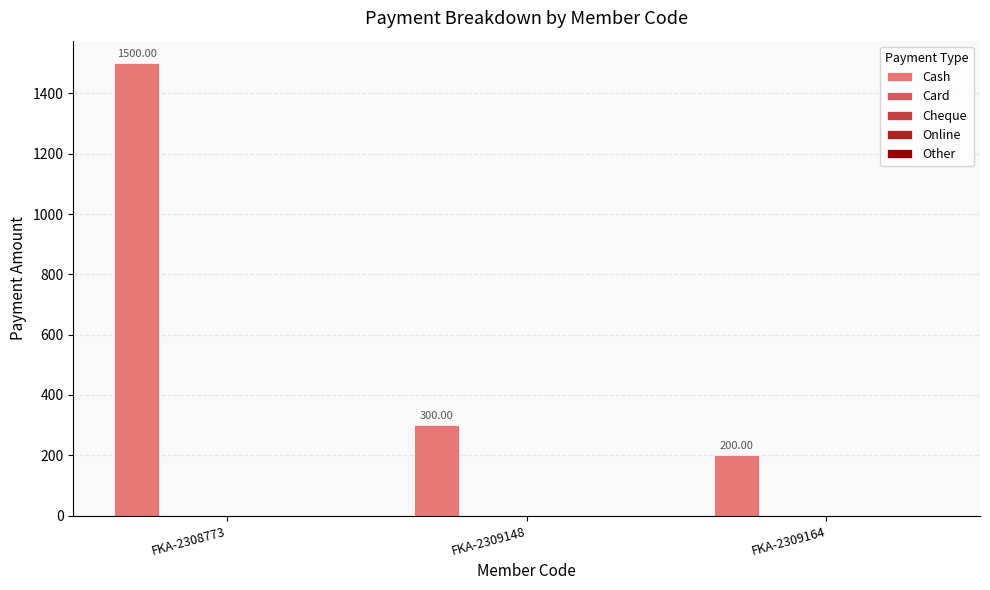

What is the sum of all values?

2000